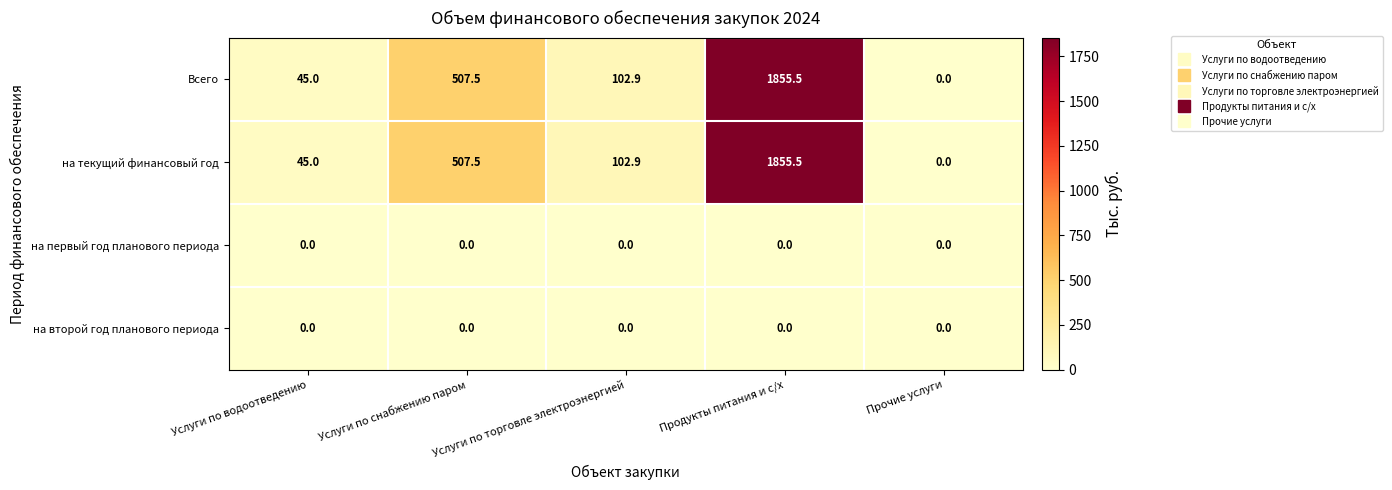

The value of на текущий финансовый год at Услуги по водоотведению is 45.0. True or false?

True